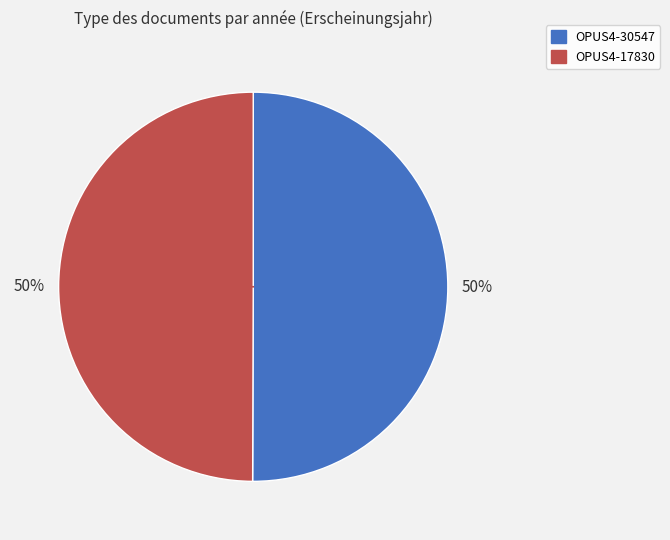

The OPUS4-30547 slice represents 50% of the pie. True or false?

True